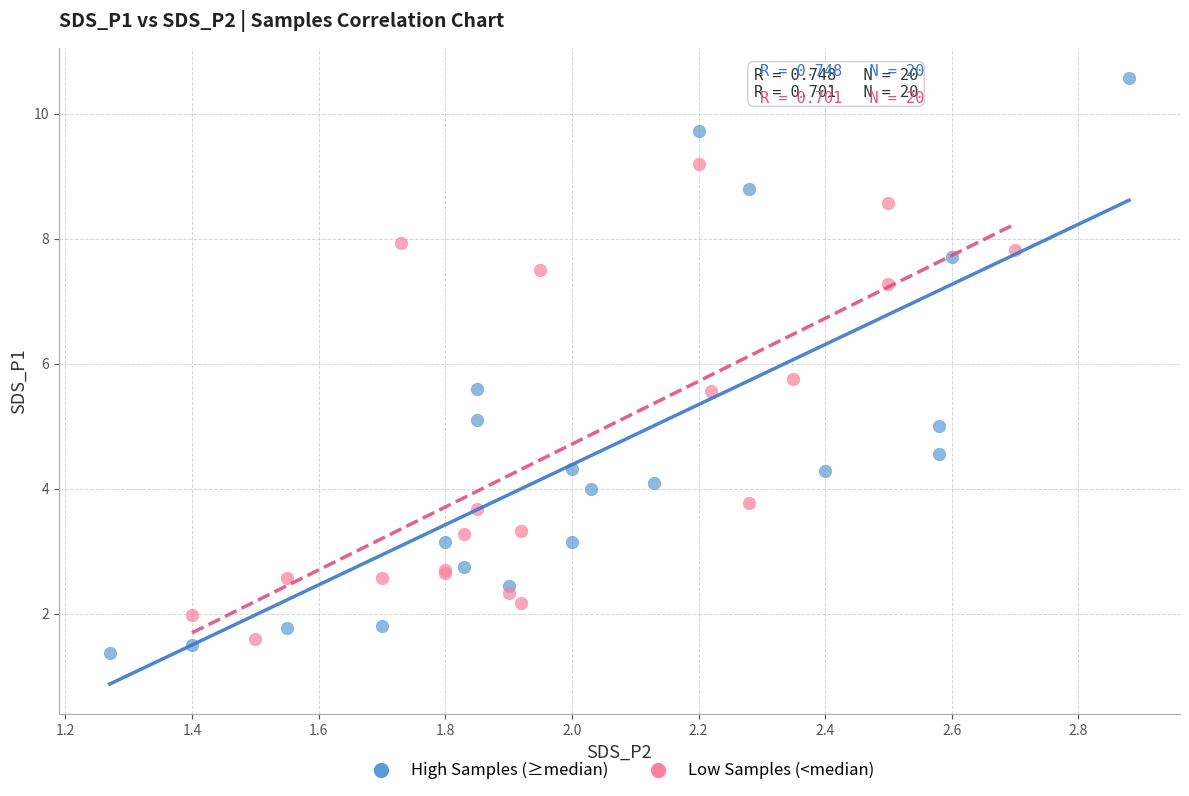

Which series has the widest spread of Y values?

High Samples (≥median)